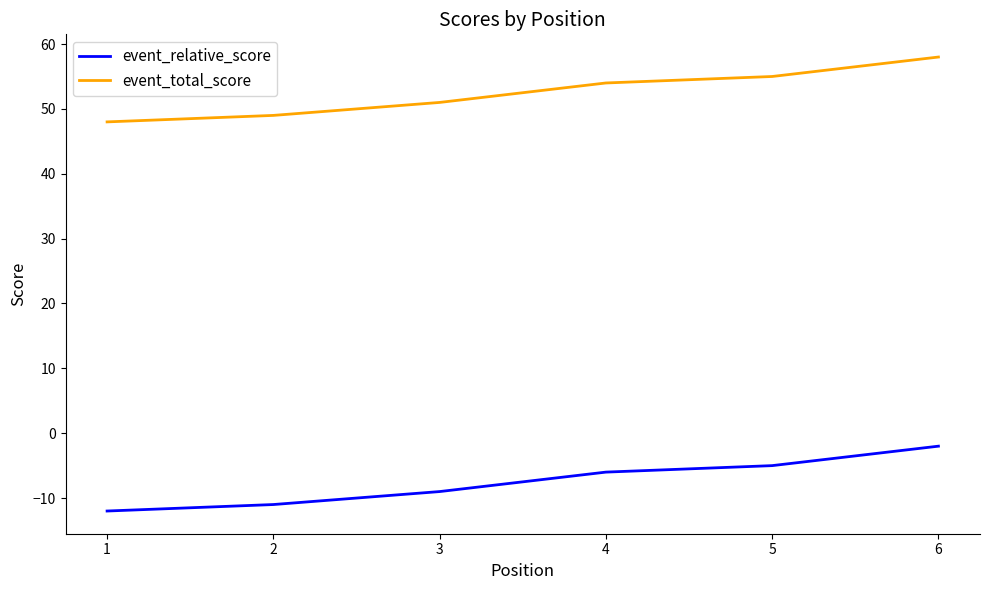

Rank the categories by event_total_score value from lowest to highest.

1, 2, 3, 4, 5, 6